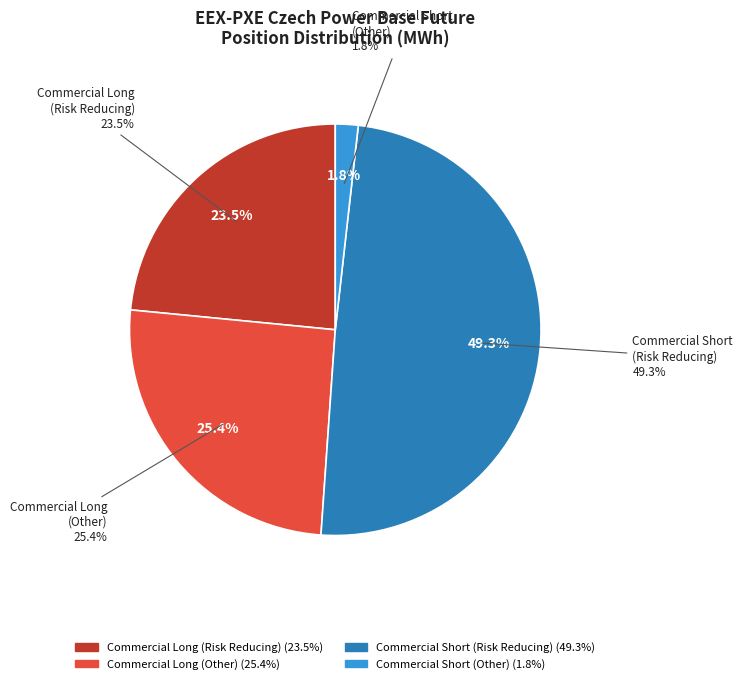

To the nearest percent, what is the difference between the Commercial Long
(Risk Reducing) and Commercial Long
(Other) slice percentages?

2%